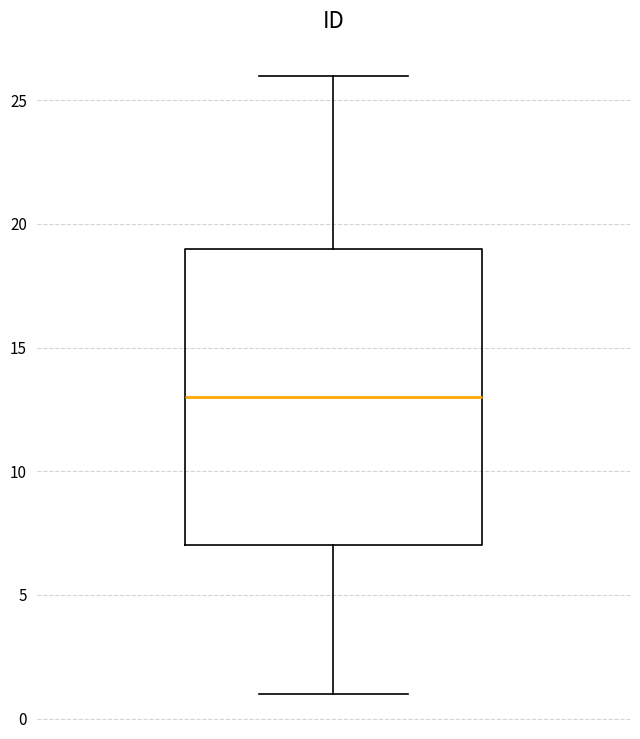

Read this box plot against the y-axis: the position of the median line, the range covered by the box, and the ends of both whiskers. The values are not printed on the chart, so give them approximately, as read against the axis.

median 13, box 7 to 19, whiskers 1 to 26